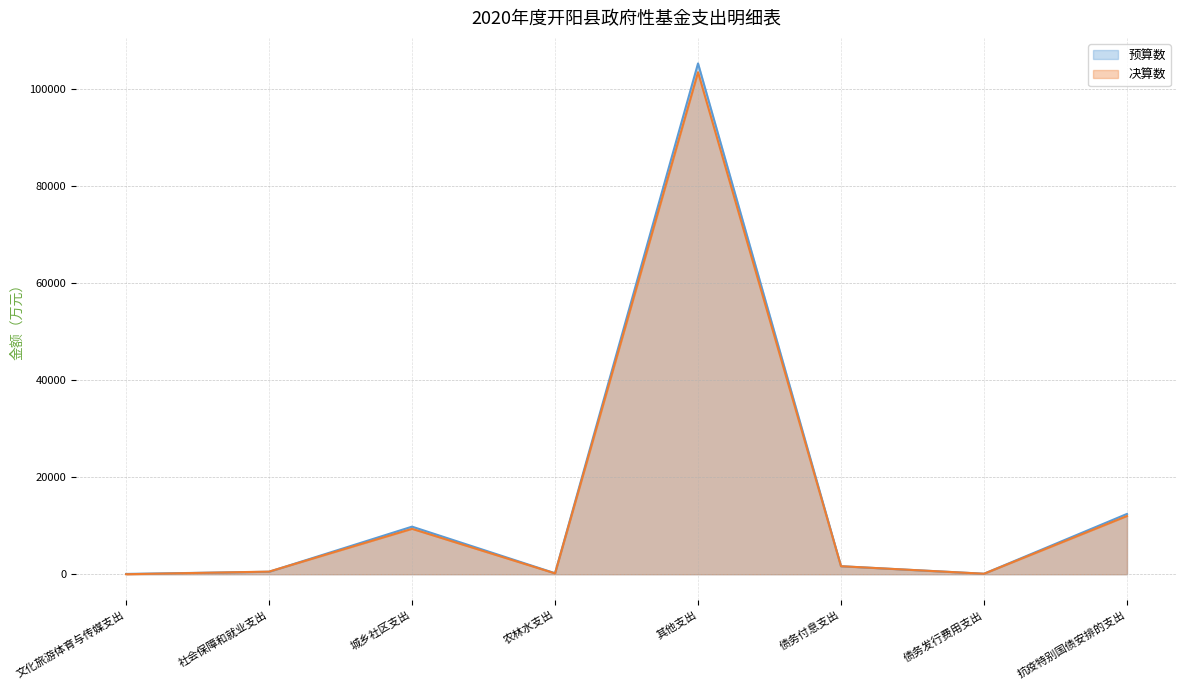

Reading left to right, transcribe all the data shown in this chart.

预算数: 文化旅游体育与传媒支出=65	社会保障和就业支出=507	城乡社区支出=9803	农林水支出=208	其他支出=105222	债务付息支出=1651	债务发行费用支出=103	抗疫特别国债安排的支出=12424
决算数: 文化旅游体育与传媒支出=2	社会保障和就业支出=542	城乡社区支出=9356	农林水支出=177	其他支出=103416	债务付息支出=1651	债务发行费用支出=103	抗疫特别国债安排的支出=11992